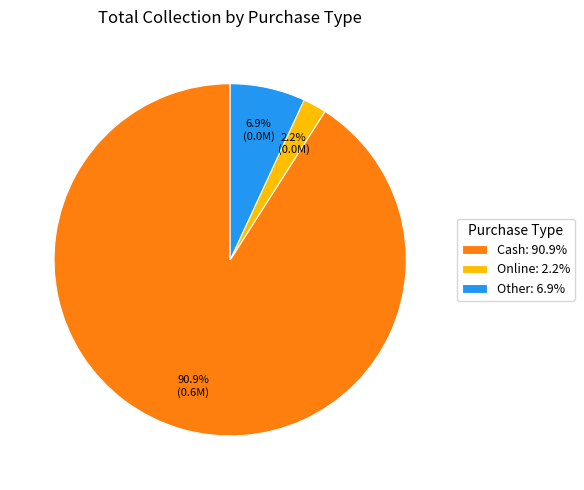

What percentage is the Other slice, to the nearest percent?

7%